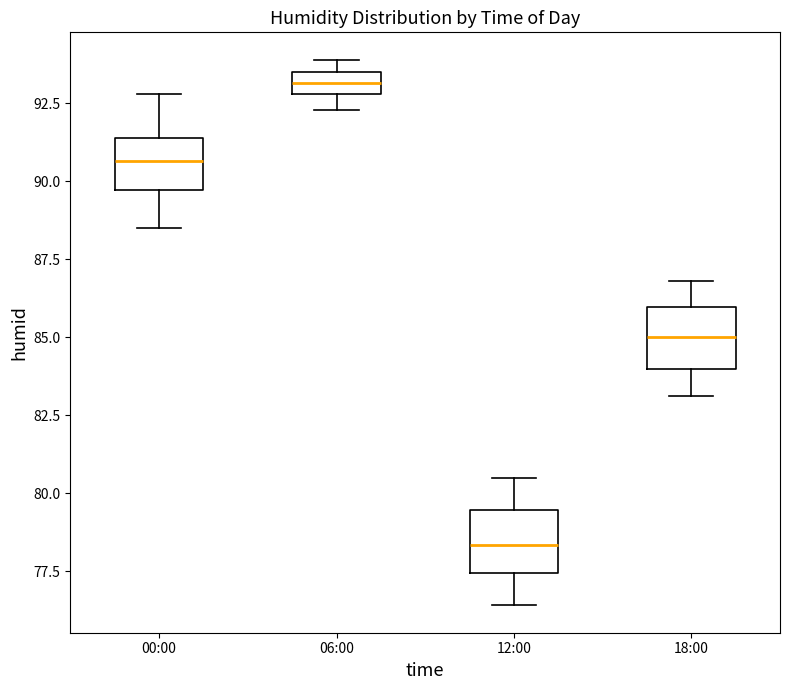

Where does the upper whisker of the box for 00:00 end on the y-axis? The values are not printed on the chart, so give them approximately, as read against the axis.

93.0